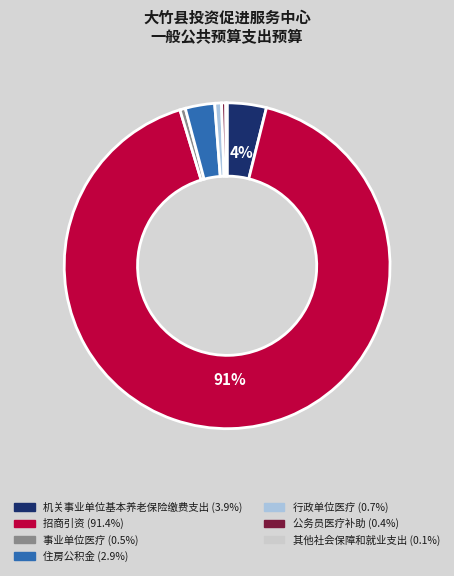

Which category has the biggest portion of the pie?

招商引资